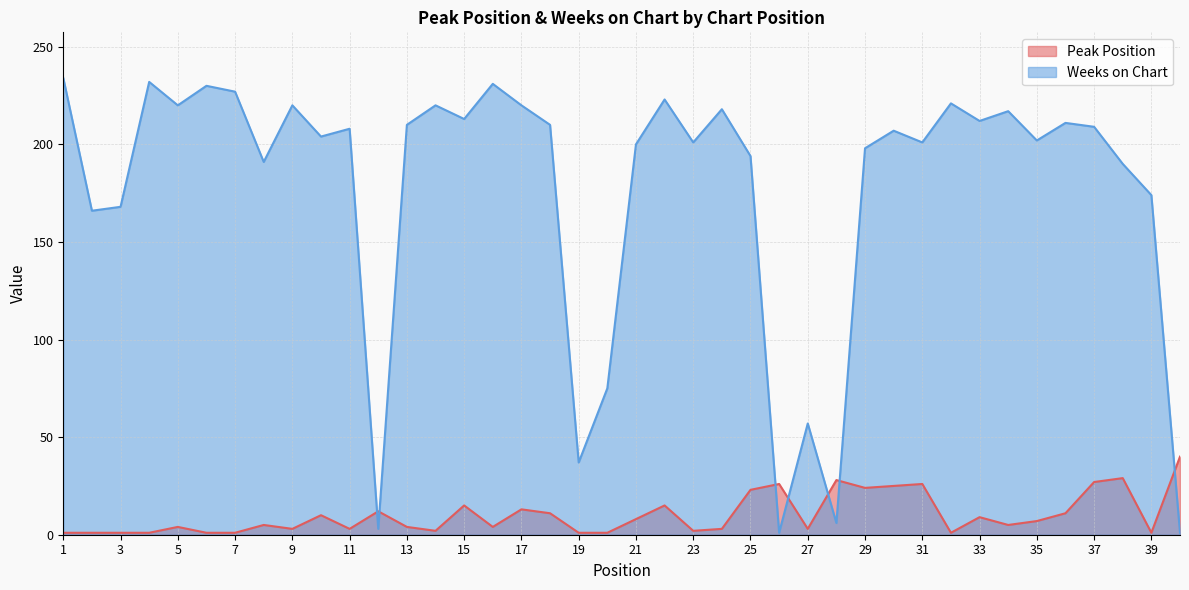

How many lines are shown in the chart?

2